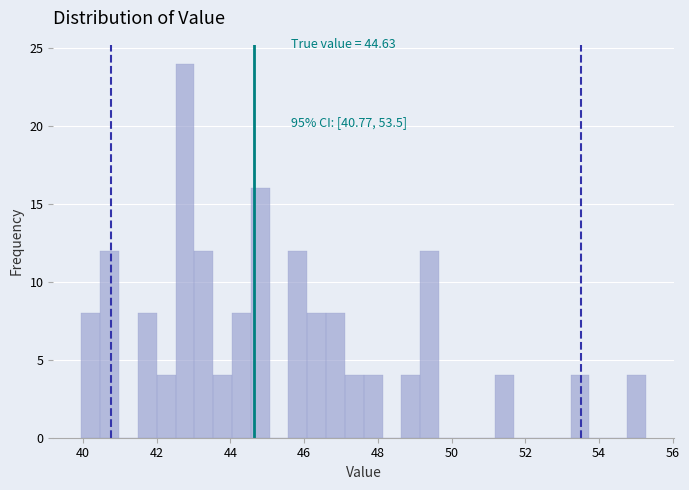

Read against the x-axis, roughly where is the centre of the tallest bar?

42.8